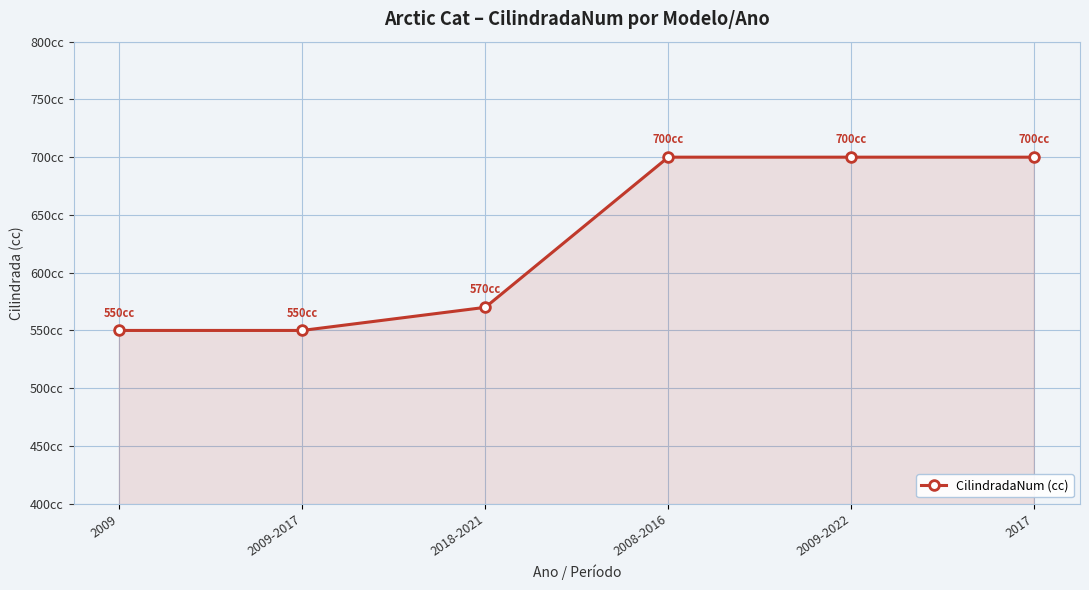

What is the label of the 2nd point from the left?

2009-2017